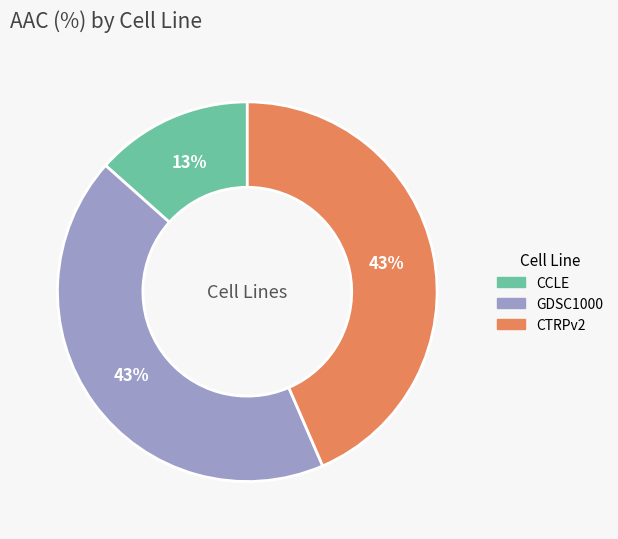

Is it true that GDSC1000 is 43% of the pie?

True